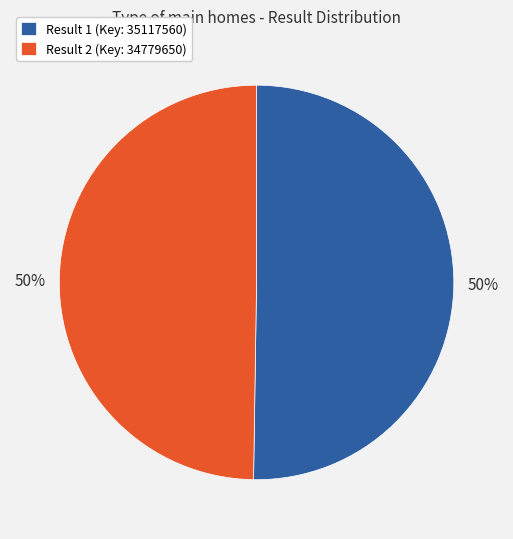

To the nearest percent, what is the average slice percentage?

50%